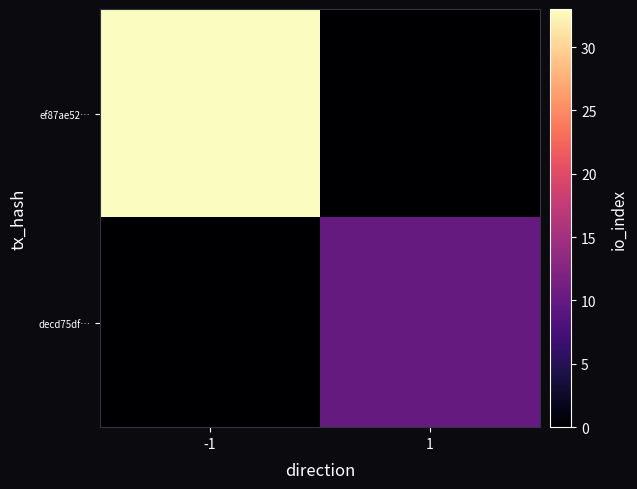

Between -1 and 1, which series saw the biggest shift?

ef87ae52…